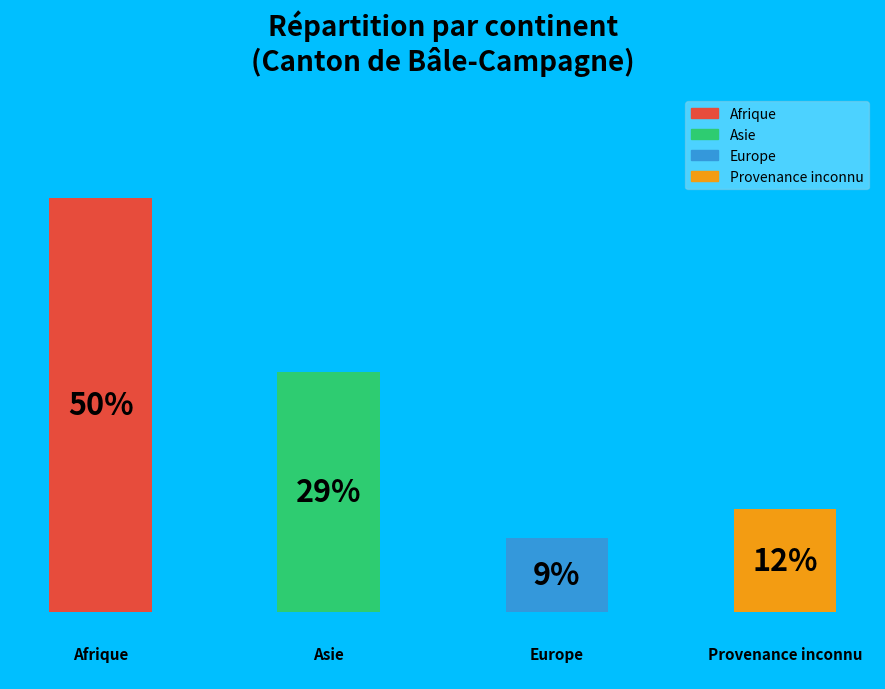

Does the chart contain any negative values?

No